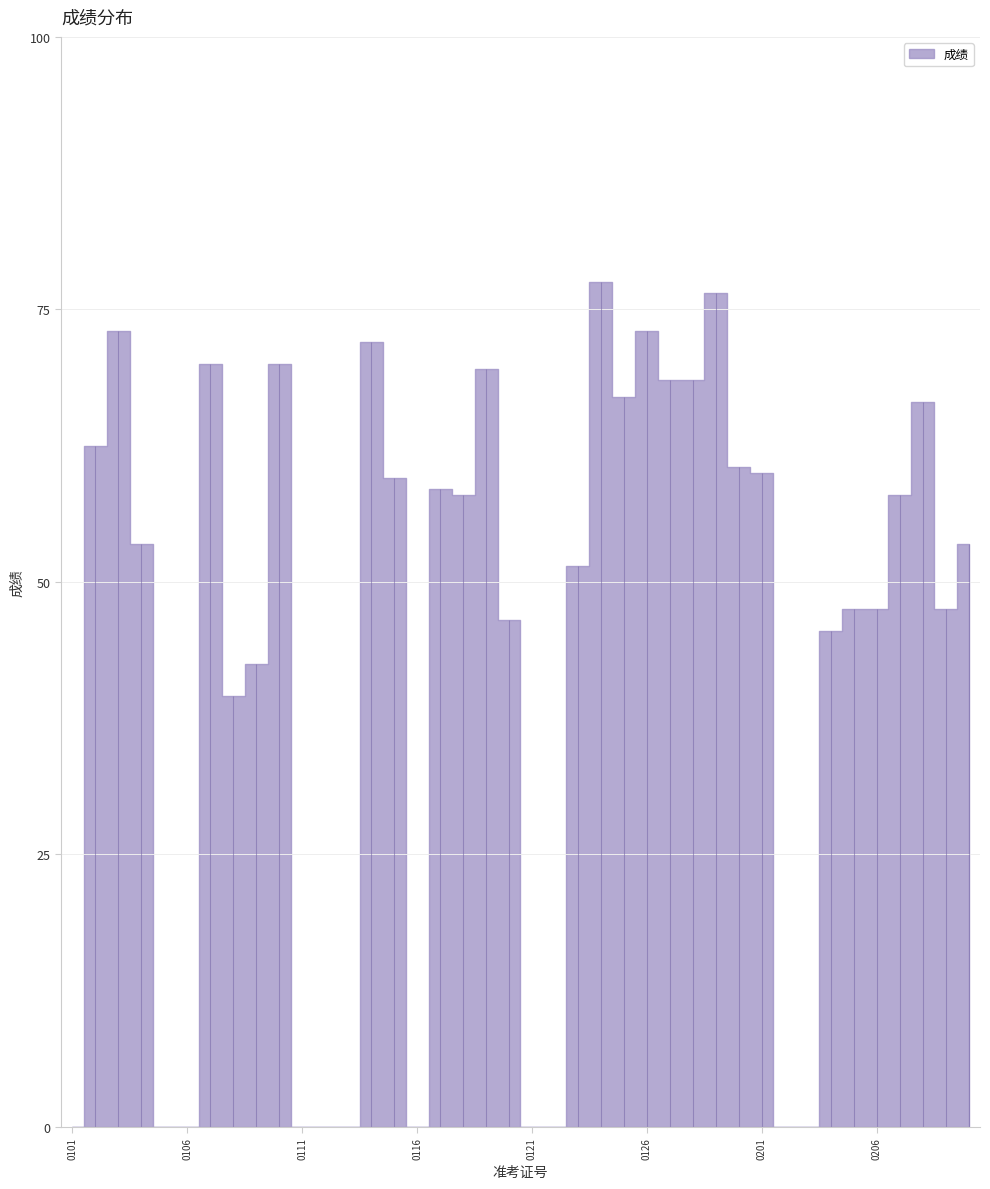

At which category does the chart reach its minimum across all series?

201912080300101